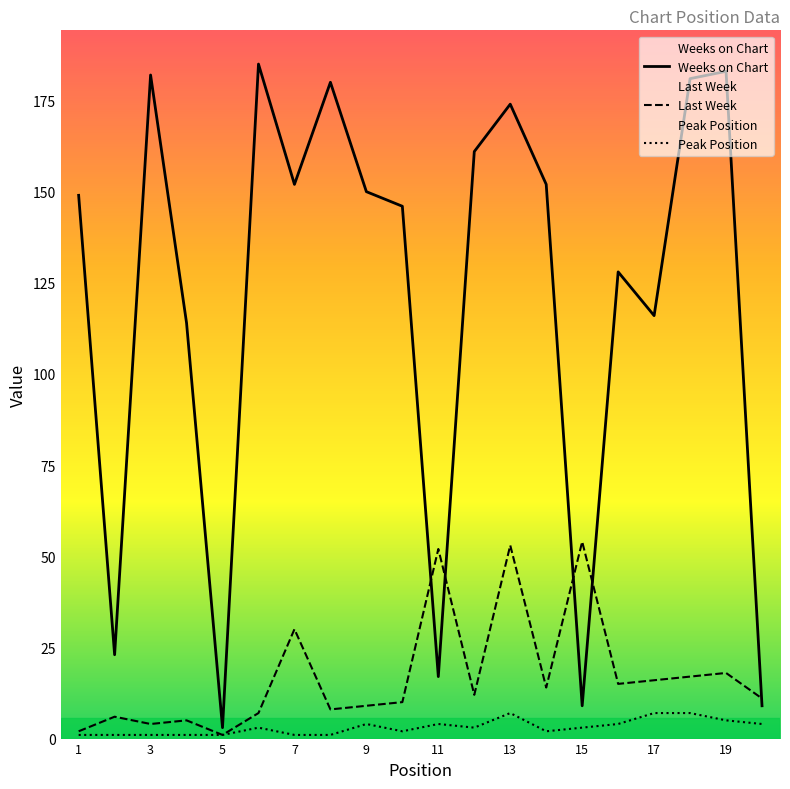

What are all the series names shown in the legend?

Weeks on Chart, Last Week, Peak Position